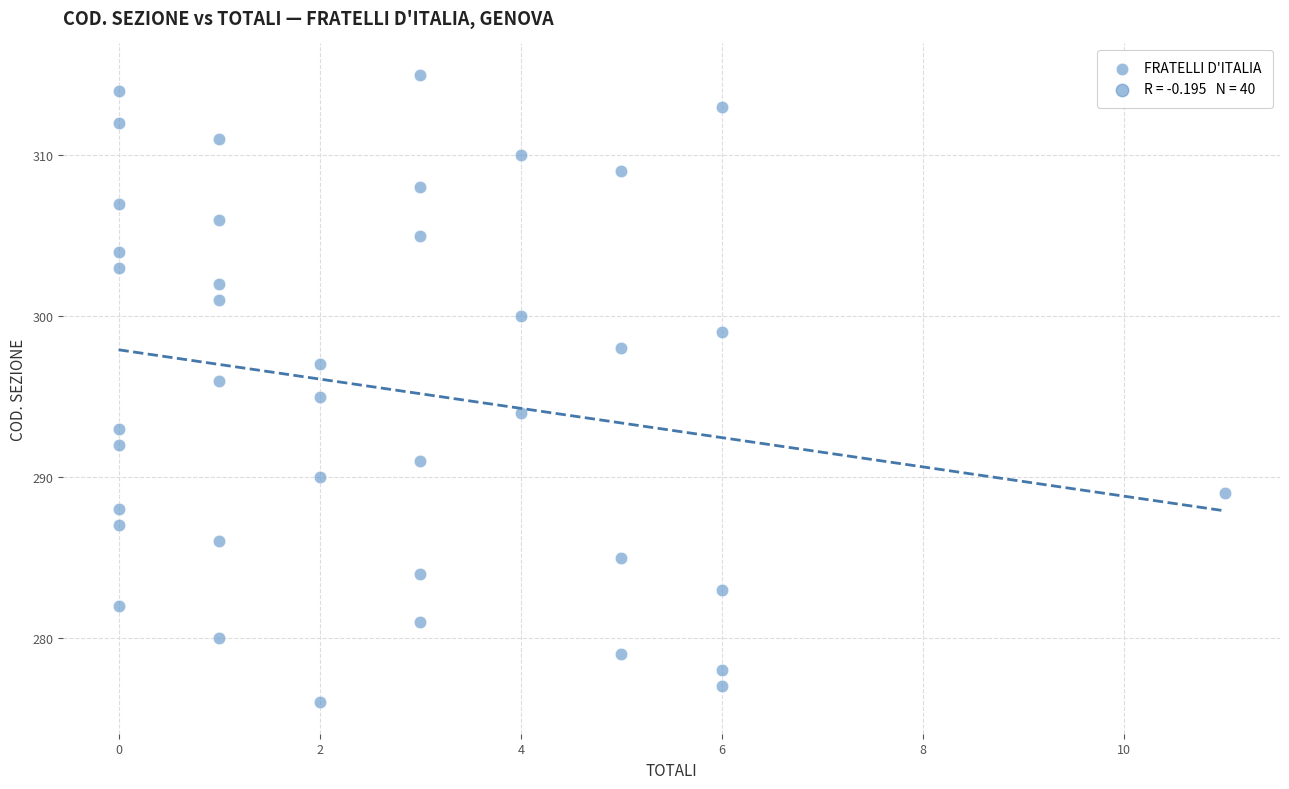

What is the range of Y values (max minus min)?

39